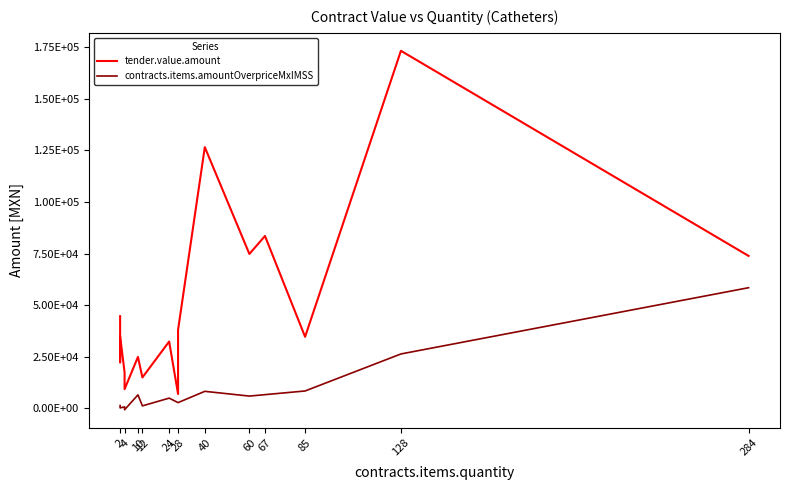

What is the difference between the maximum and minimum values in the contracts.items.amountOverpriceMxIMSS series?

59147.2